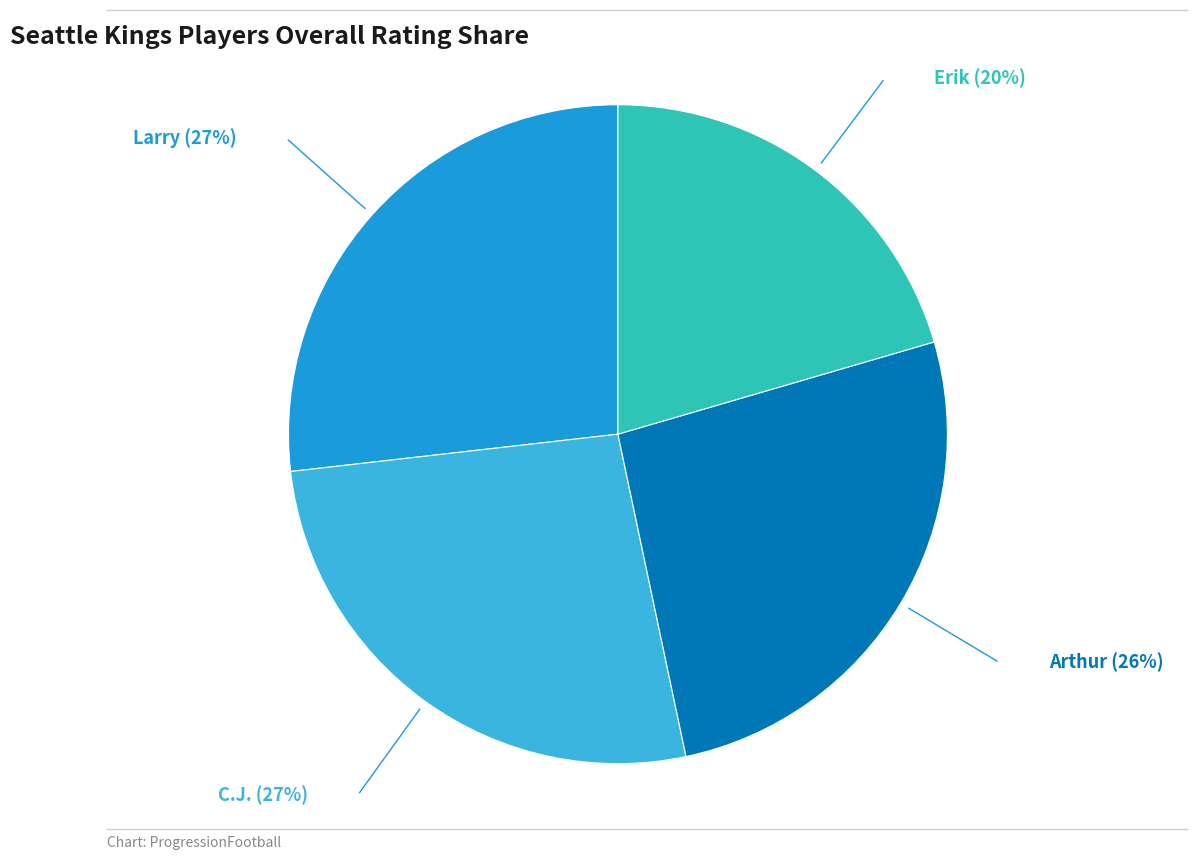

What is the smallest slice in the pie chart?

Erik